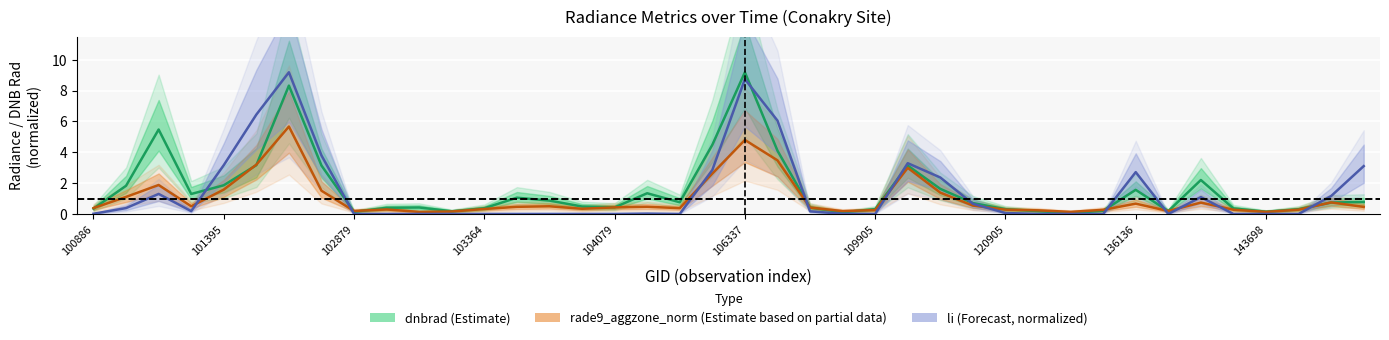

How many lines are shown in the chart?

3